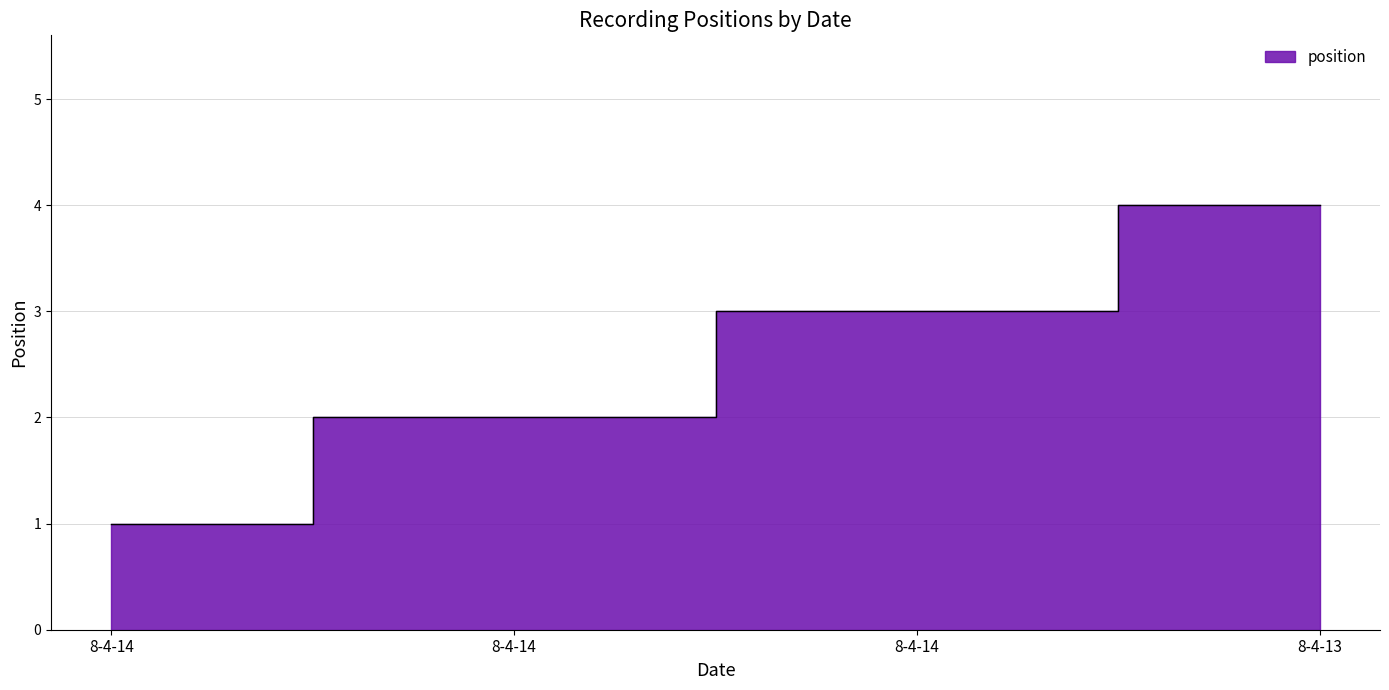

What is the sum of the values at 8-4-14 and 8-4-13?

7